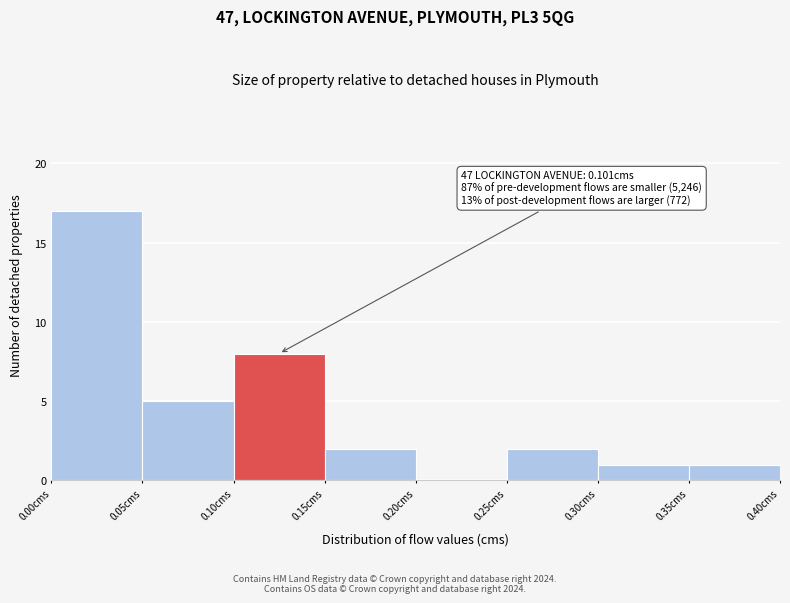

Which range on the x-axis has the tallest bar?

0.00 to 0.05